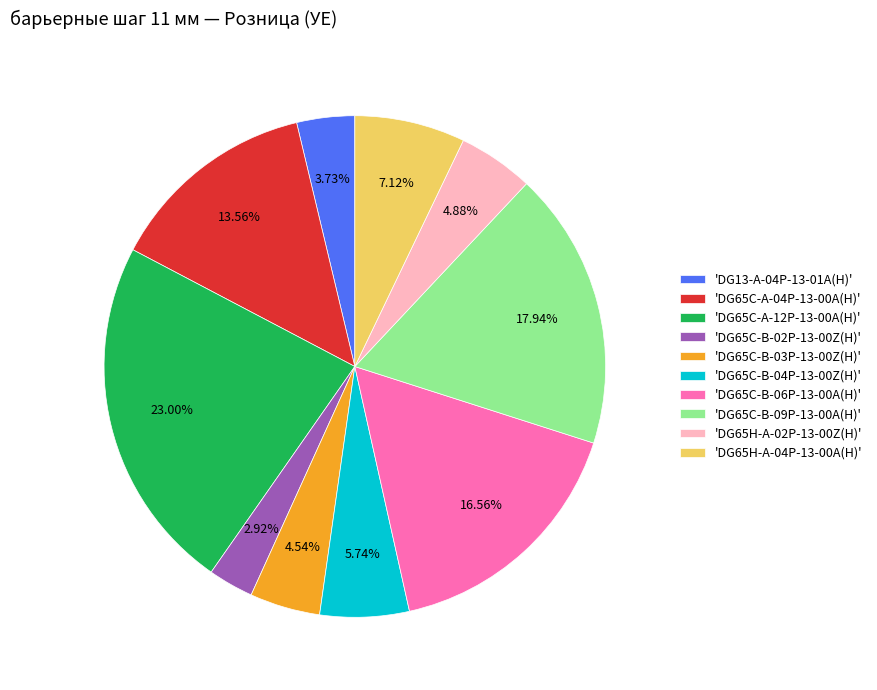

Approximately how many times larger is the value at 'DG65C-B-03P-13-00Z(H)' compared to 'DG65C-B-06P-13-00A(H)'?

0.3